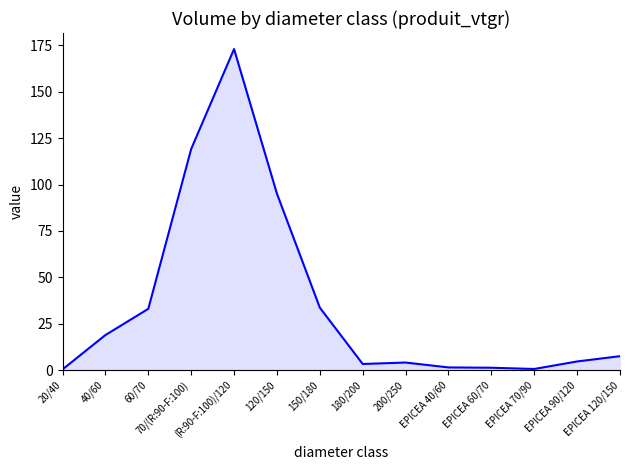

The chart shows a value of 33.0 at 60/70. True or false?

True